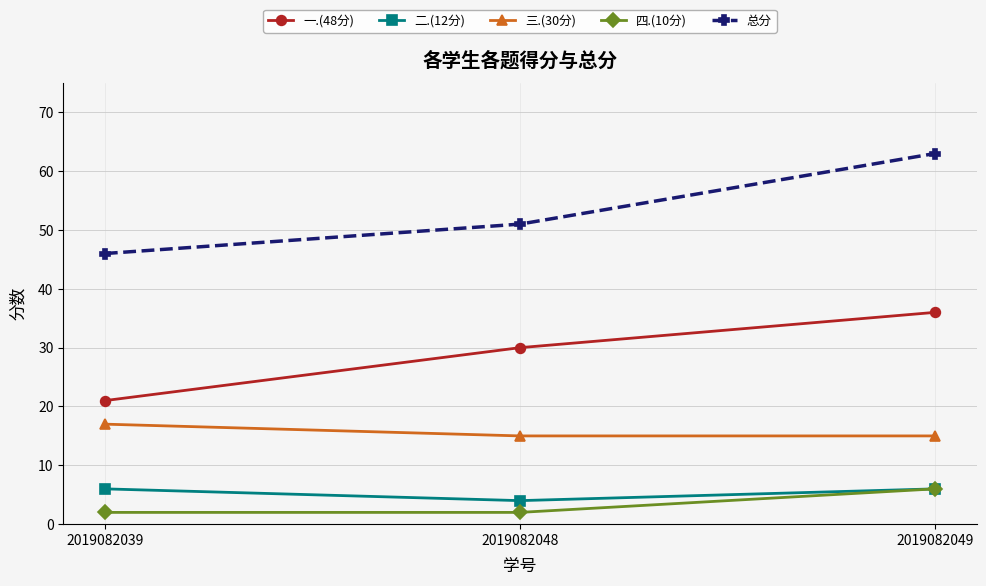

Which category has the highest value in the 三.(30分) series?

2019082039